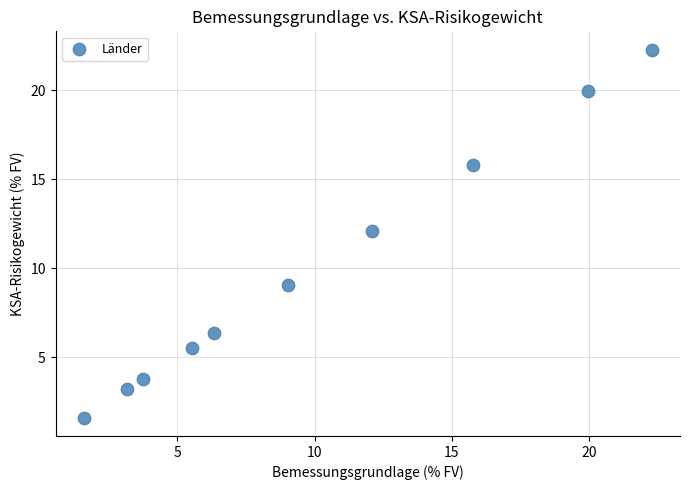

What is the average Y value?

10.0